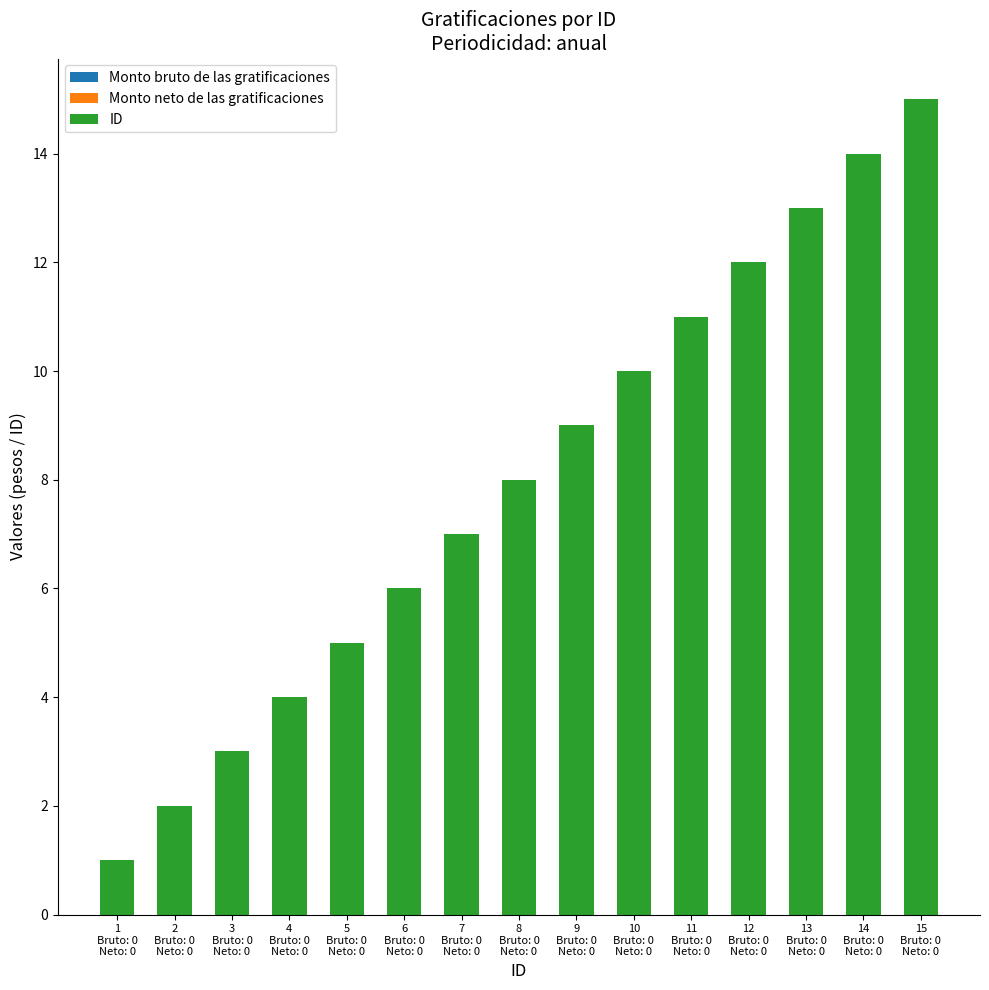

How many bars are there in total?

15